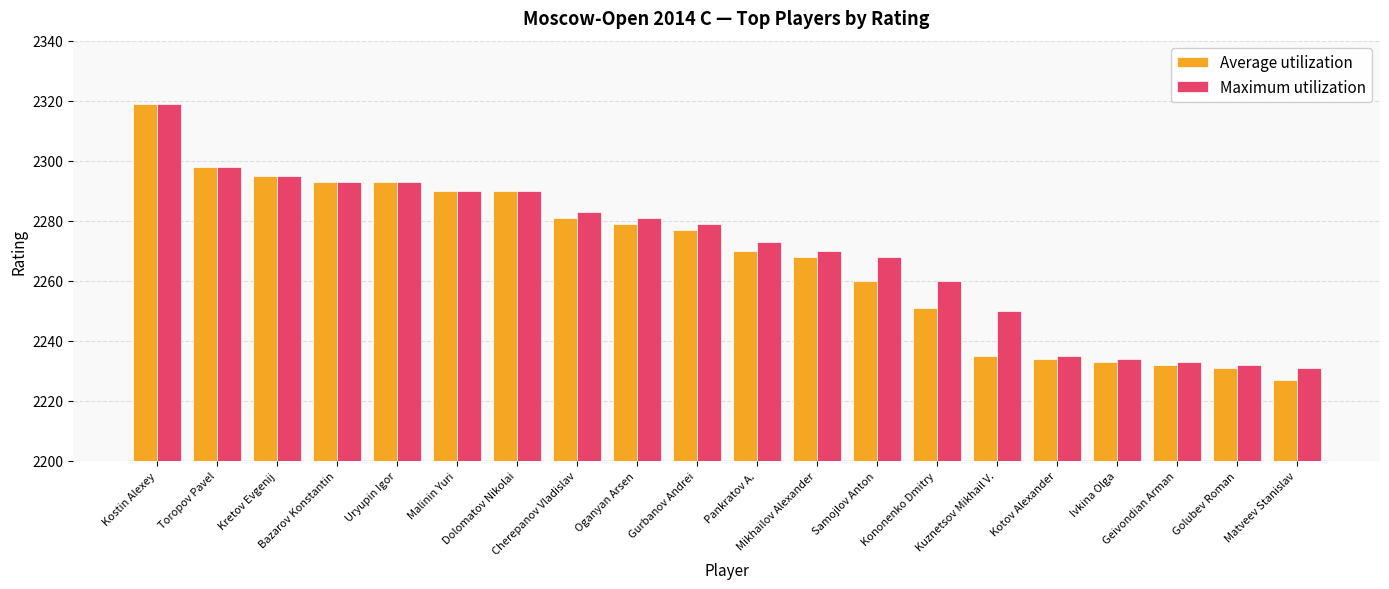

What is the maximum value shown in the chart?

2319